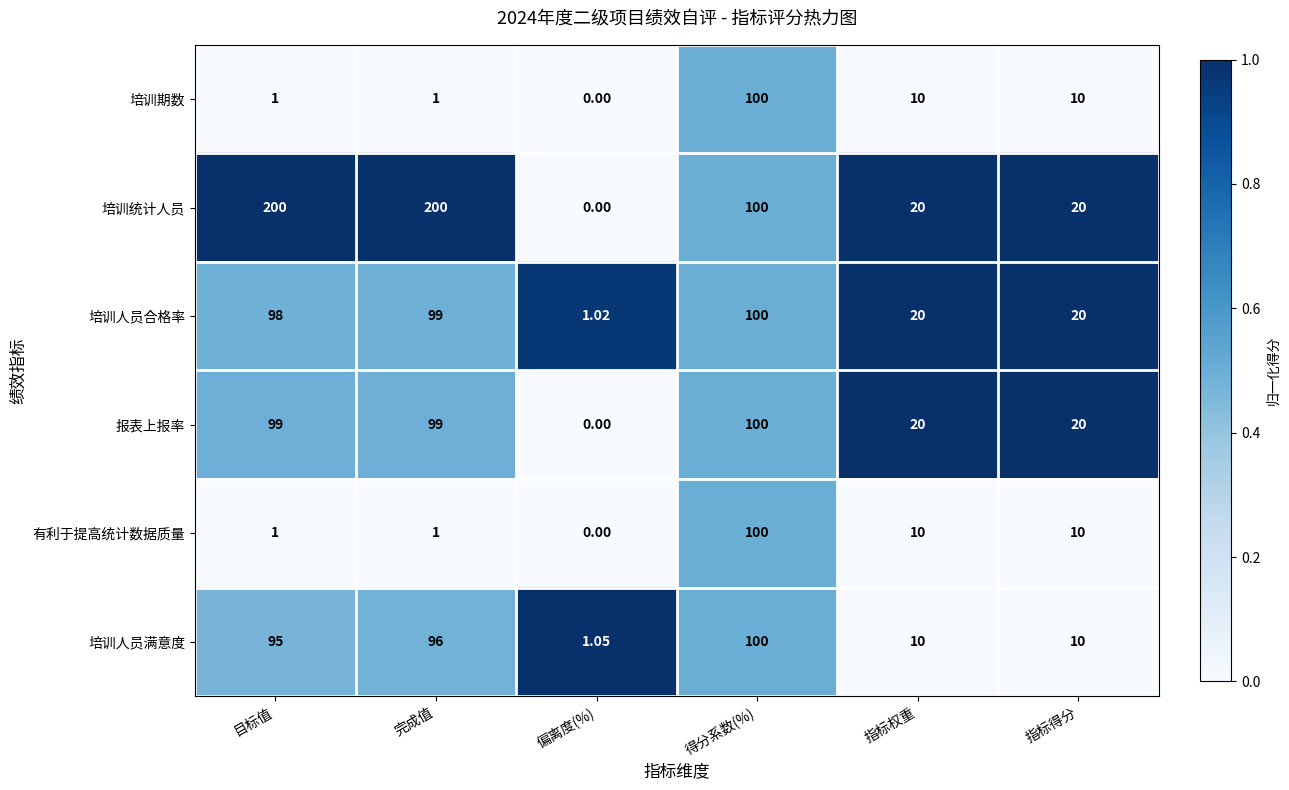

At how many categories does at least one series exceed 0?

6